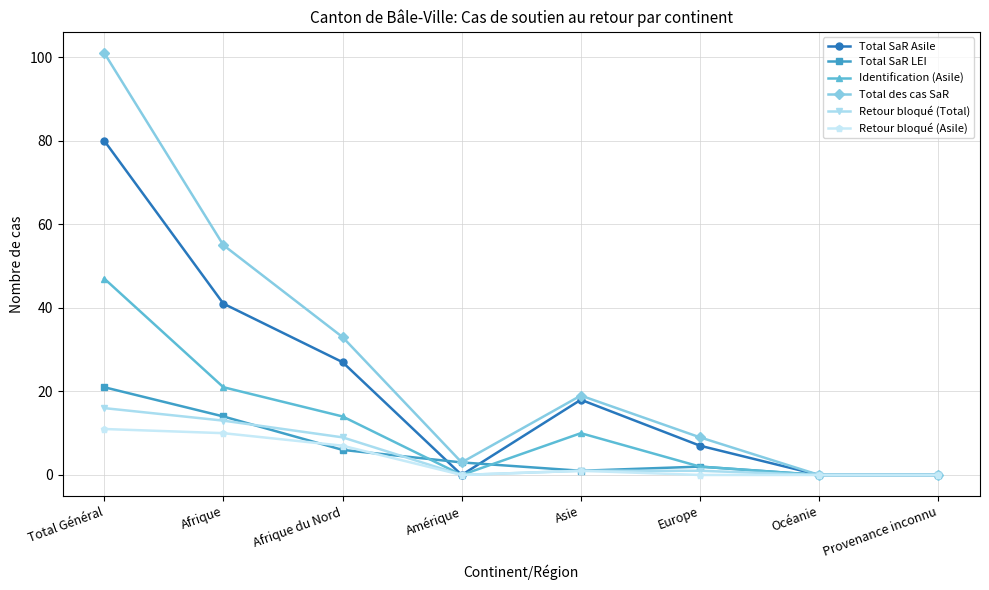

What is the average value of the Total SaR Asile series?

22